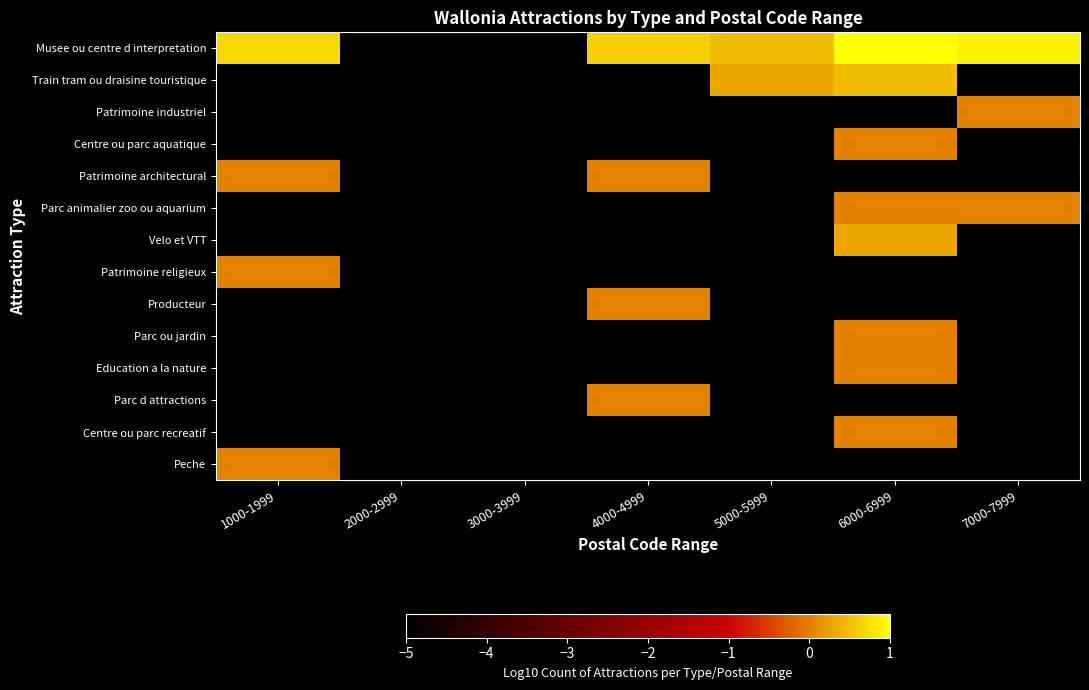

Reading right to left, what are all the values shown in this chart?

Musee ou centre d interpretation: 7000-7999=0.9	6000-6999=1.0	5000-5999=0.5	4000-4999=0.6	3000-3999=-5.0	2000-2999=-5.0	1000-1999=0.7
Train tram ou draisine touristique: 7000-7999=-5.0	6000-6999=0.5	5000-5999=0.3	4000-4999=-5.0	3000-3999=-5.0	2000-2999=-5.0	1000-1999=-5.0
Patrimoine industriel: 7000-7999=0.0	6000-6999=-5.0	5000-5999=-5.0	4000-4999=-5.0	3000-3999=-5.0	2000-2999=-5.0	1000-1999=-5.0
Centre ou parc aquatique: 7000-7999=-5.0	6000-6999=0.0	5000-5999=-5.0	4000-4999=-5.0	3000-3999=-5.0	2000-2999=-5.0	1000-1999=-5.0
Patrimoine architectural: 7000-7999=-5.0	6000-6999=-5.0	5000-5999=-5.0	4000-4999=0.0	3000-3999=-5.0	2000-2999=-5.0	1000-1999=0.0
Parc animalier zoo ou aquarium: 7000-7999=0.0	6000-6999=0.0	5000-5999=-5.0	4000-4999=-5.0	3000-3999=-5.0	2000-2999=-5.0	1000-1999=-5.0
Velo et VTT: 7000-7999=-5.0	6000-6999=0.3	5000-5999=-5.0	4000-4999=-5.0	3000-3999=-5.0	2000-2999=-5.0	1000-1999=-5.0
Patrimoine religieux: 7000-7999=-5.0	6000-6999=-5.0	5000-5999=-5.0	4000-4999=-5.0	3000-3999=-5.0	2000-2999=-5.0	1000-1999=0.0
Producteur: 7000-7999=-5.0	6000-6999=-5.0	5000-5999=-5.0	4000-4999=0.0	3000-3999=-5.0	2000-2999=-5.0	1000-1999=-5.0
Parc ou jardin: 7000-7999=-5.0	6000-6999=0.0	5000-5999=-5.0	4000-4999=-5.0	3000-3999=-5.0	2000-2999=-5.0	1000-1999=-5.0
Education a la nature: 7000-7999=-5.0	6000-6999=0.0	5000-5999=-5.0	4000-4999=-5.0	3000-3999=-5.0	2000-2999=-5.0	1000-1999=-5.0
Parc d attractions: 7000-7999=-5.0	6000-6999=-5.0	5000-5999=-5.0	4000-4999=0.0	3000-3999=-5.0	2000-2999=-5.0	1000-1999=-5.0
Centre ou parc recreatif: 7000-7999=-5.0	6000-6999=0.0	5000-5999=-5.0	4000-4999=-5.0	3000-3999=-5.0	2000-2999=-5.0	1000-1999=-5.0
Peche: 7000-7999=-5.0	6000-6999=-5.0	5000-5999=-5.0	4000-4999=-5.0	3000-3999=-5.0	2000-2999=-5.0	1000-1999=0.0